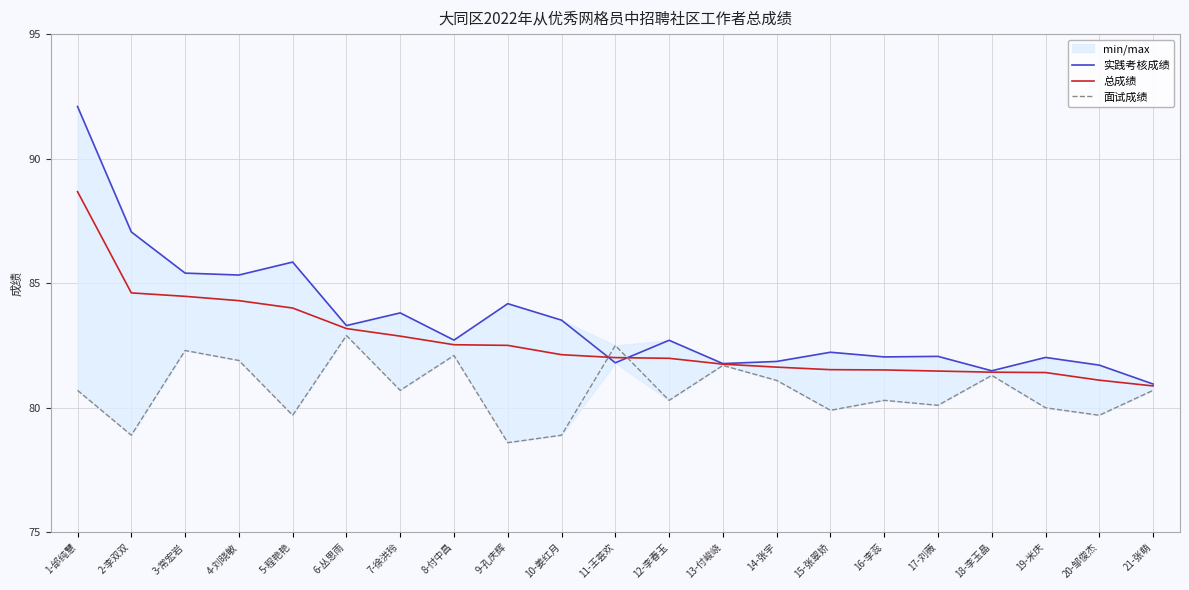

What is the sum of all 总成绩 values?

1736.0